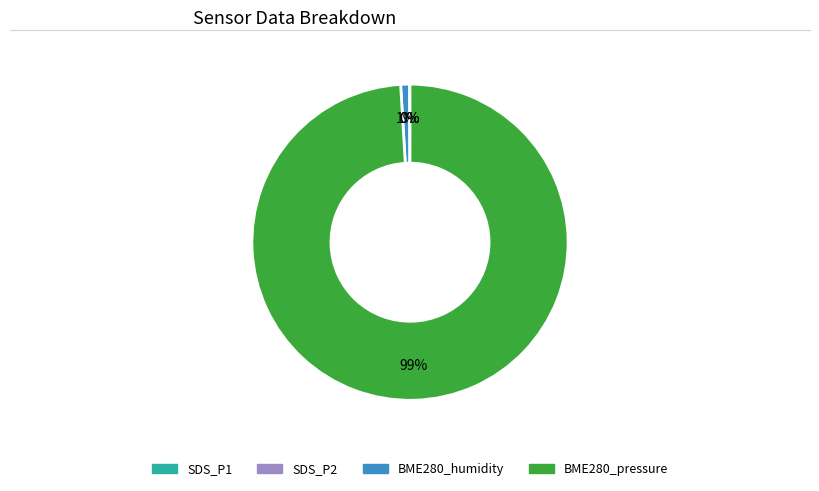

Is there any slice that represents more than half of the pie?

Yes